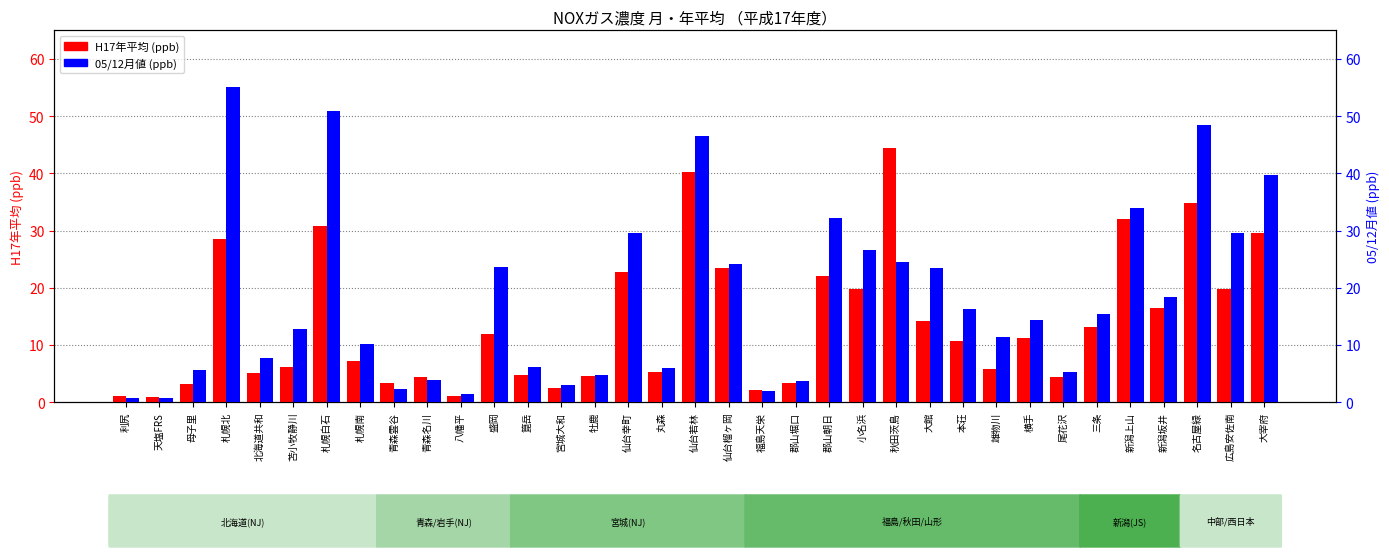

The H17年平均 (ppb) series shows 7.4 at 盛岡. True or false?

False